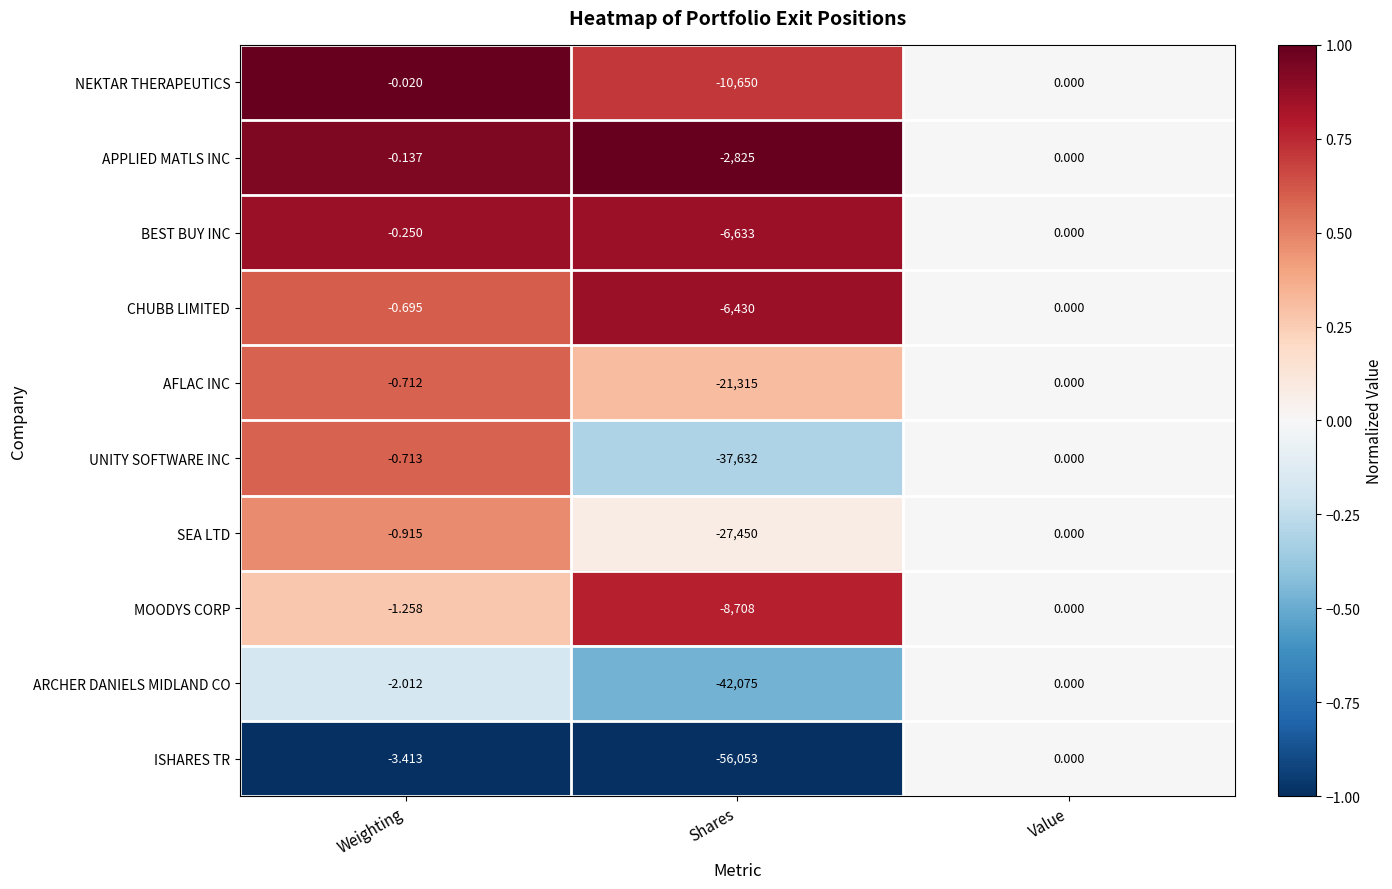

How many data points does each series have?

3